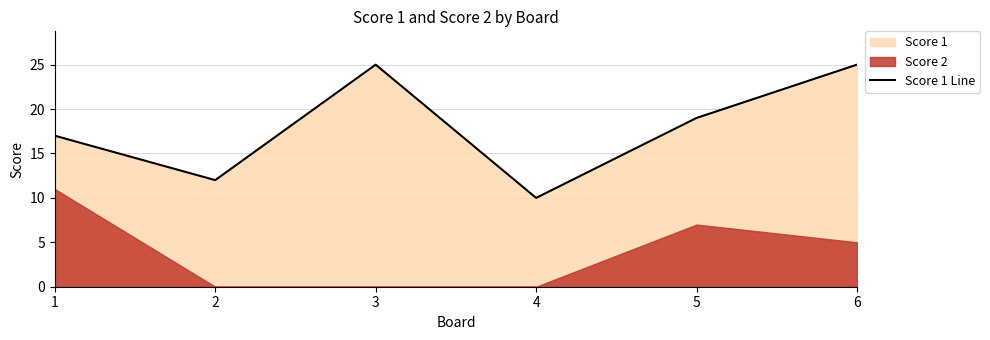

Which has a higher value, 2 or 4?

2